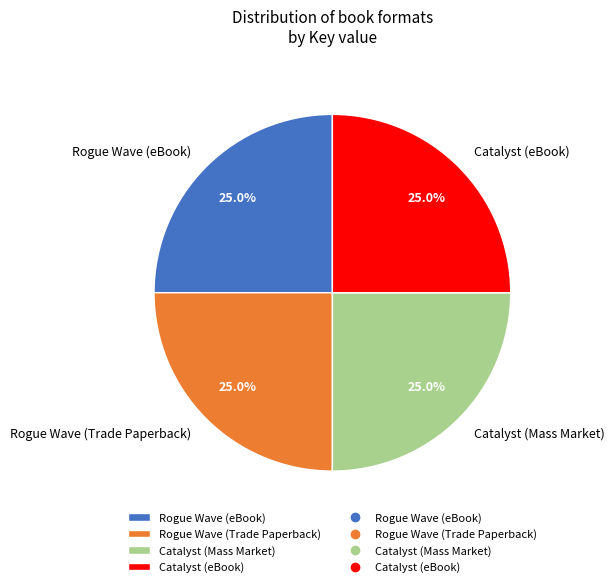

What is the ratio of the value at Rogue Wave (Trade Paperback) to the value at Rogue Wave (eBook)?

1.0